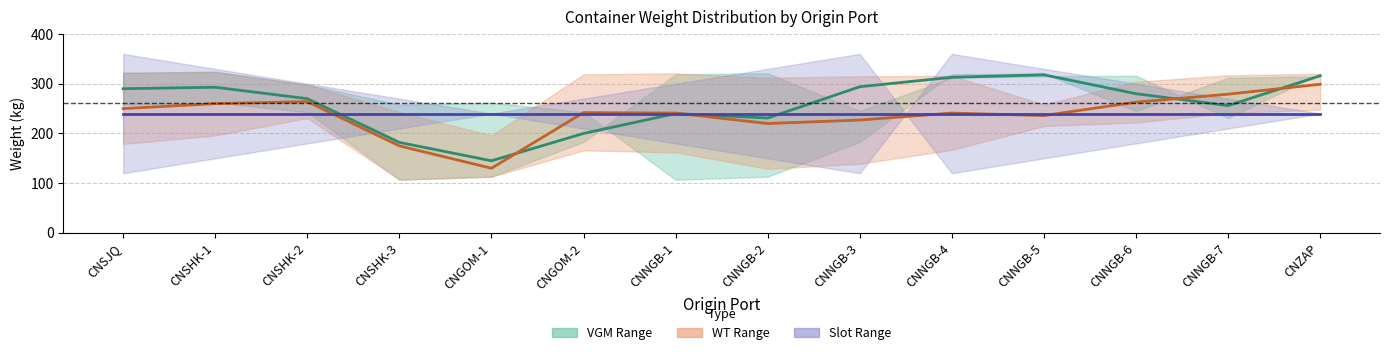

What position from the right is CNNGB-6?

3